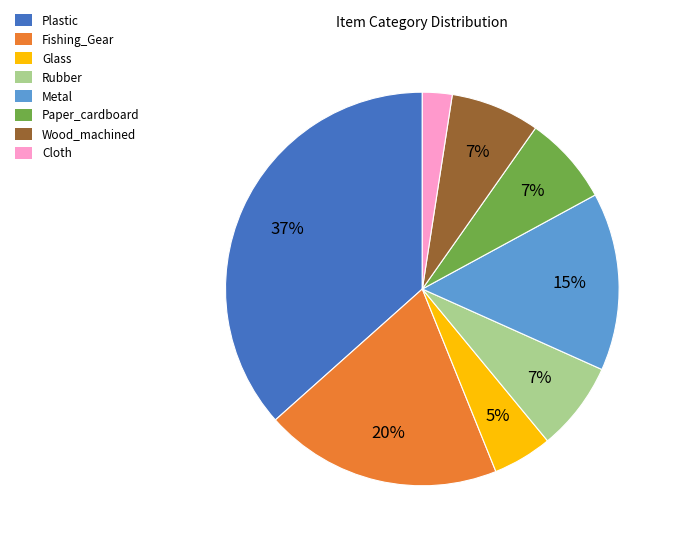

How many segments does this pie chart have?

8